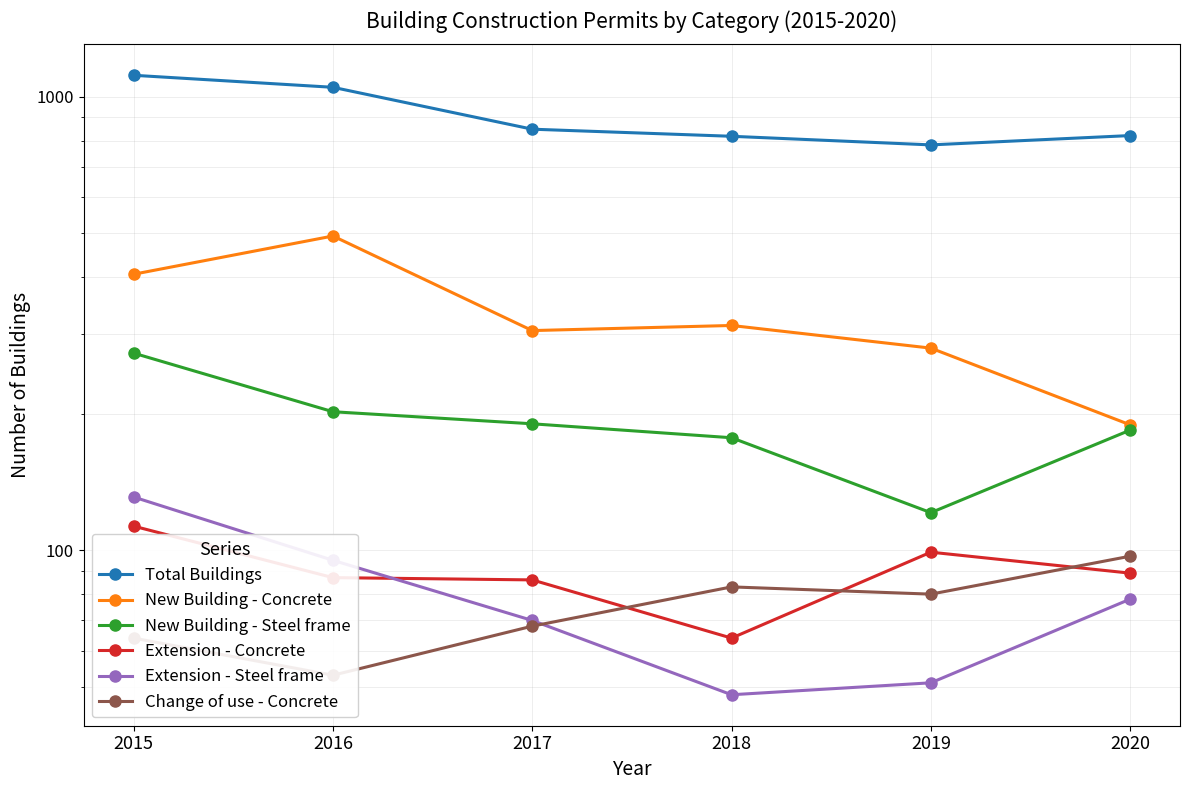

At 2016, list the series in order from largest to smallest.

Total Buildings, New Building - Concrete, New Building - Steel frame, Extension - Steel frame, Extension - Concrete, Change of use - Concrete